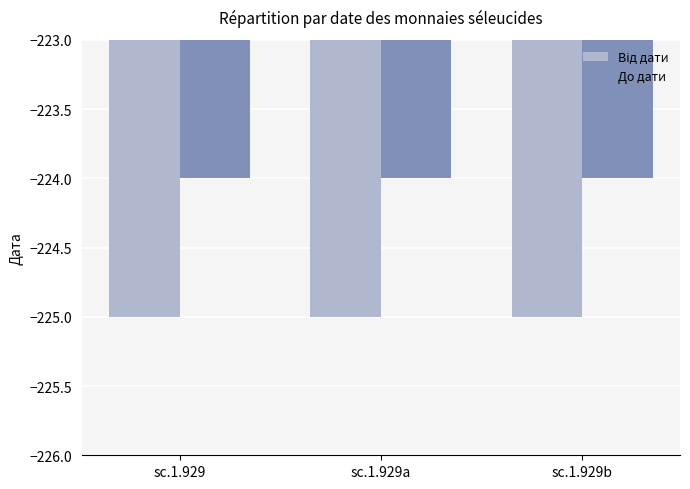

How many categories are shown in the chart?

3